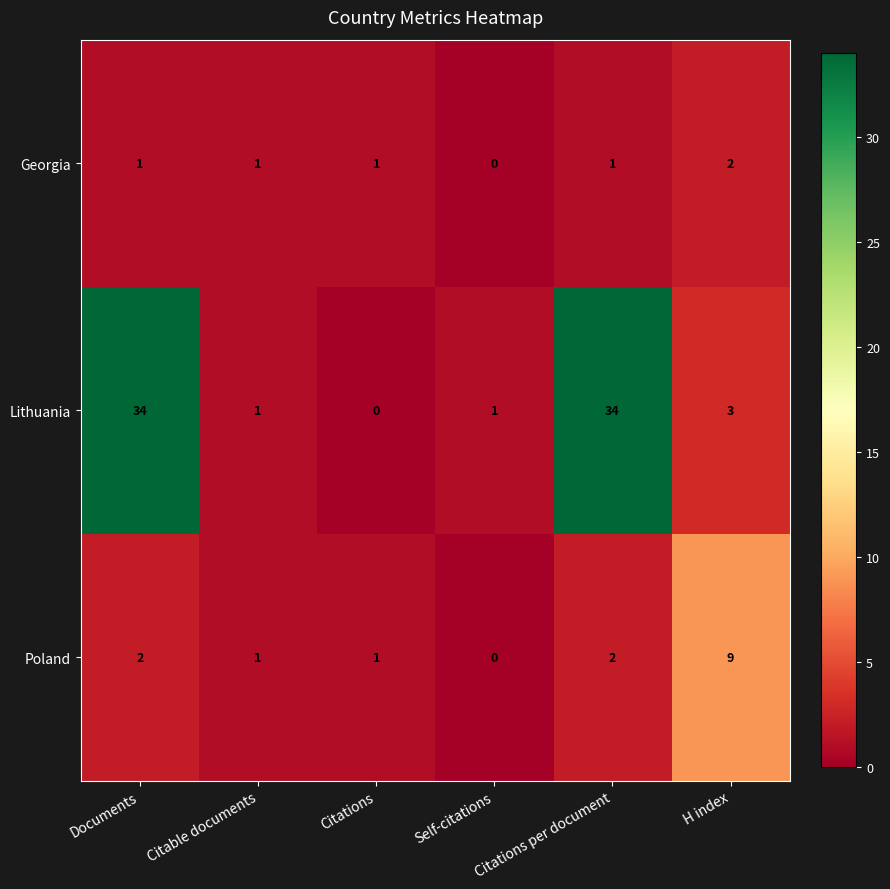

At which label is Lithuania closest to 17?

H index